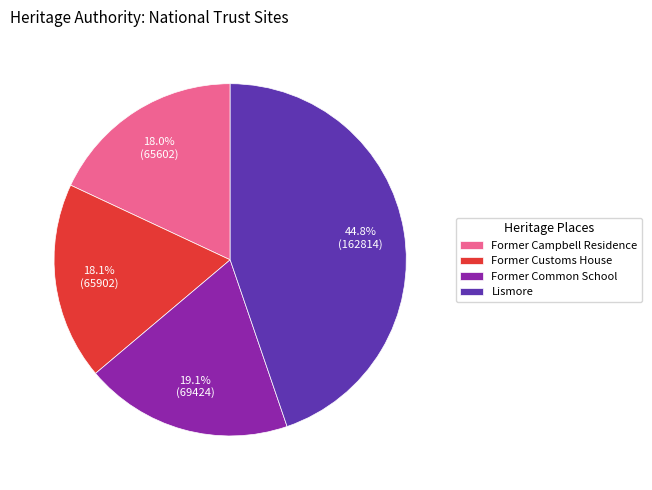

What is the ratio of the value at Former Customs House to the value at Former Common School?

0.9